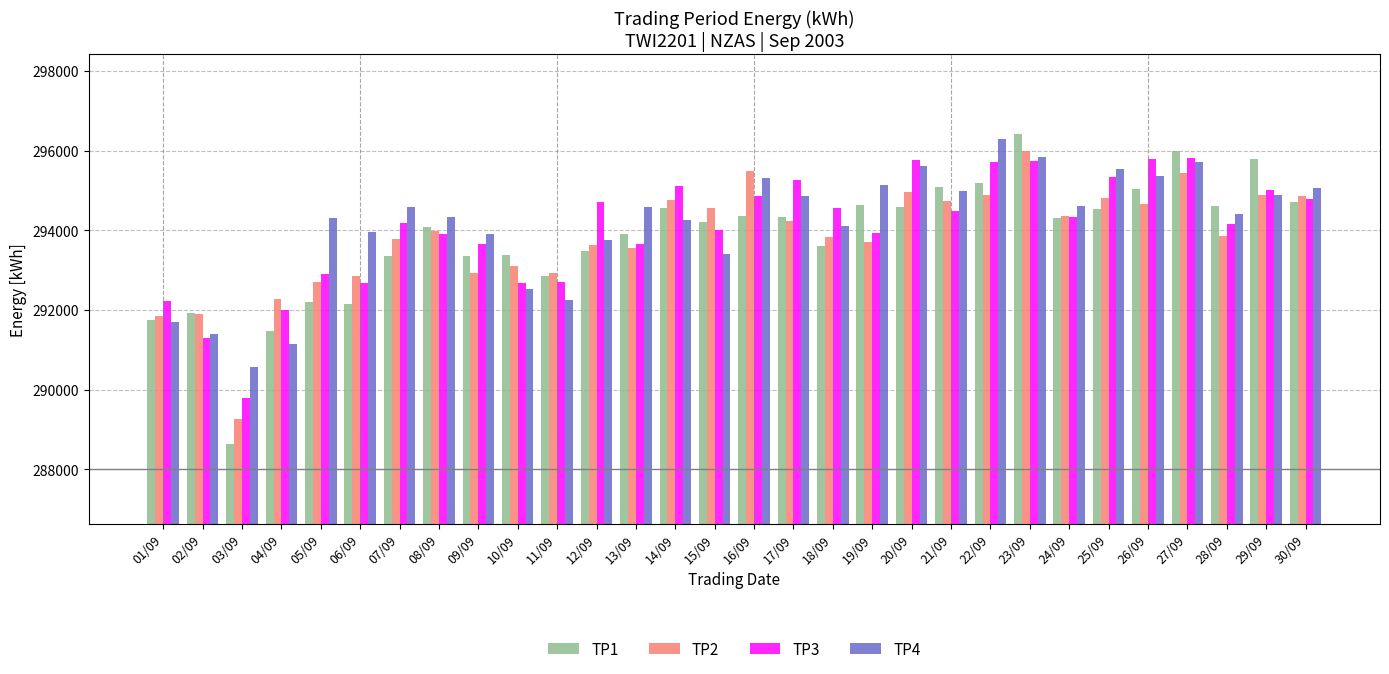

Which series changed the most between 15/09 and 22/09?

TP4